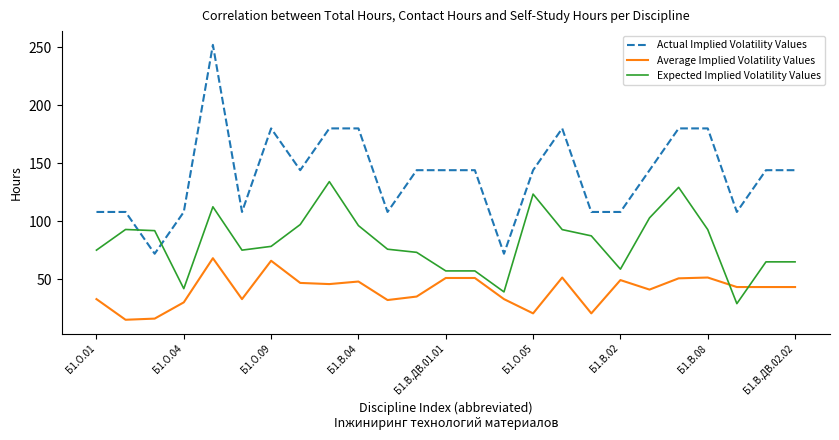

How many values in the Average Implied Volatility Values series are below 43?

11